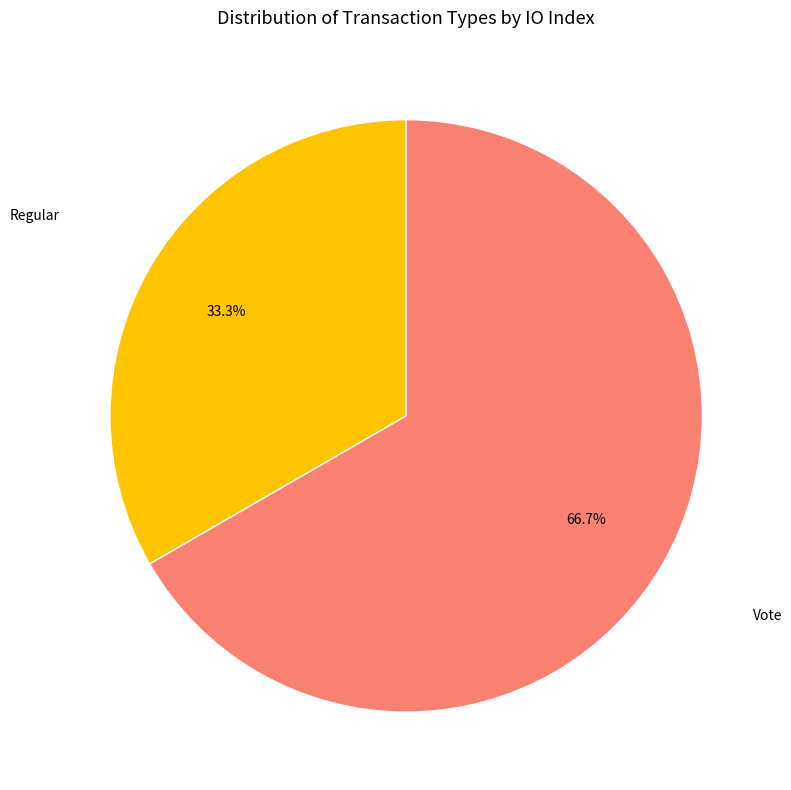

Which slice is the largest?

Vote